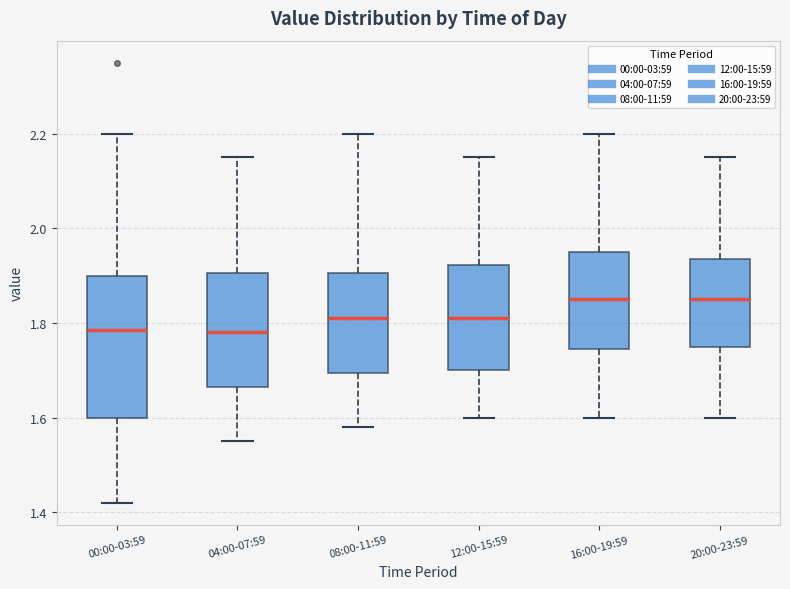

Which box is the tallest, from its lower edge to its upper edge?

00:00-03:59